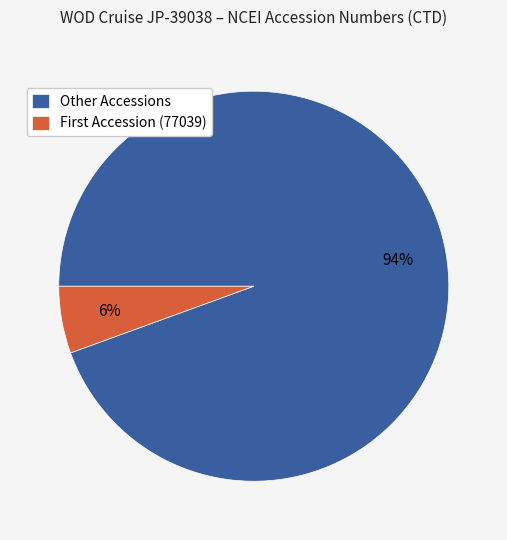

Does any single category account for the majority?

Yes